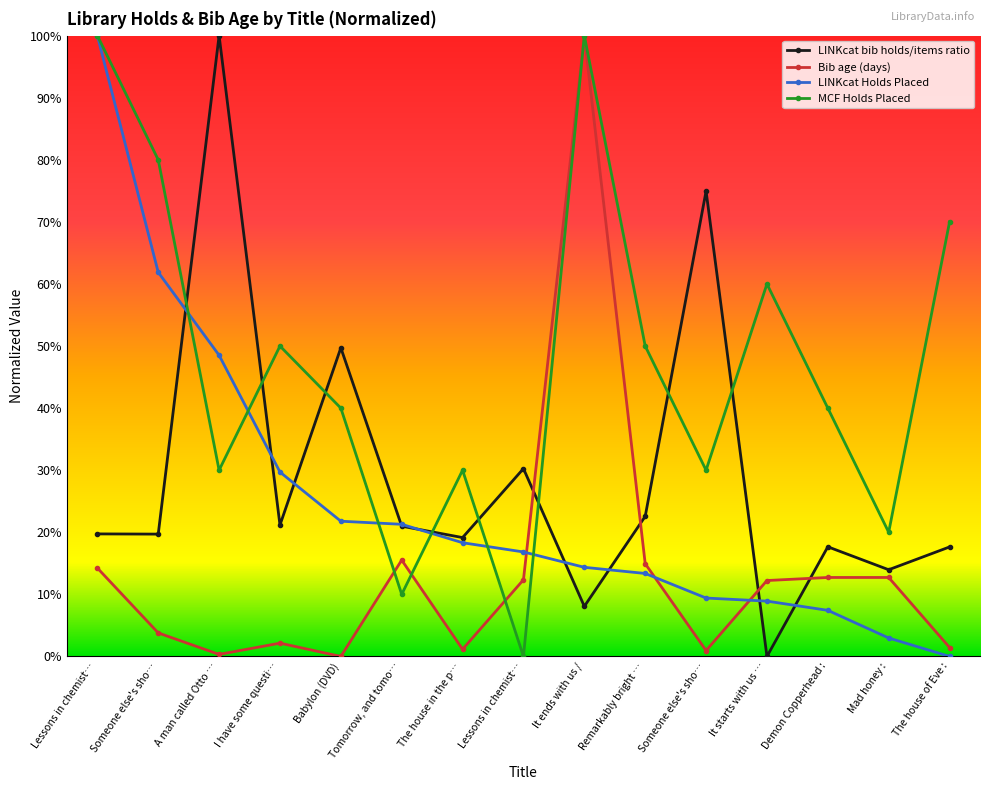

Is this an area chart (filled region under the line)?

No